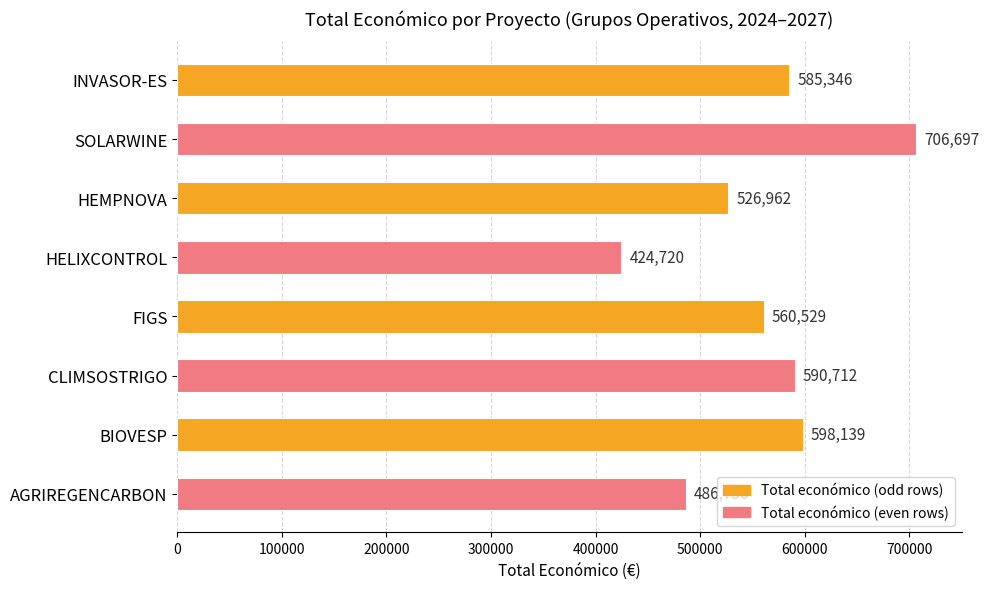

What is the label of the 8th bar from the bottom?

INVASOR-ES